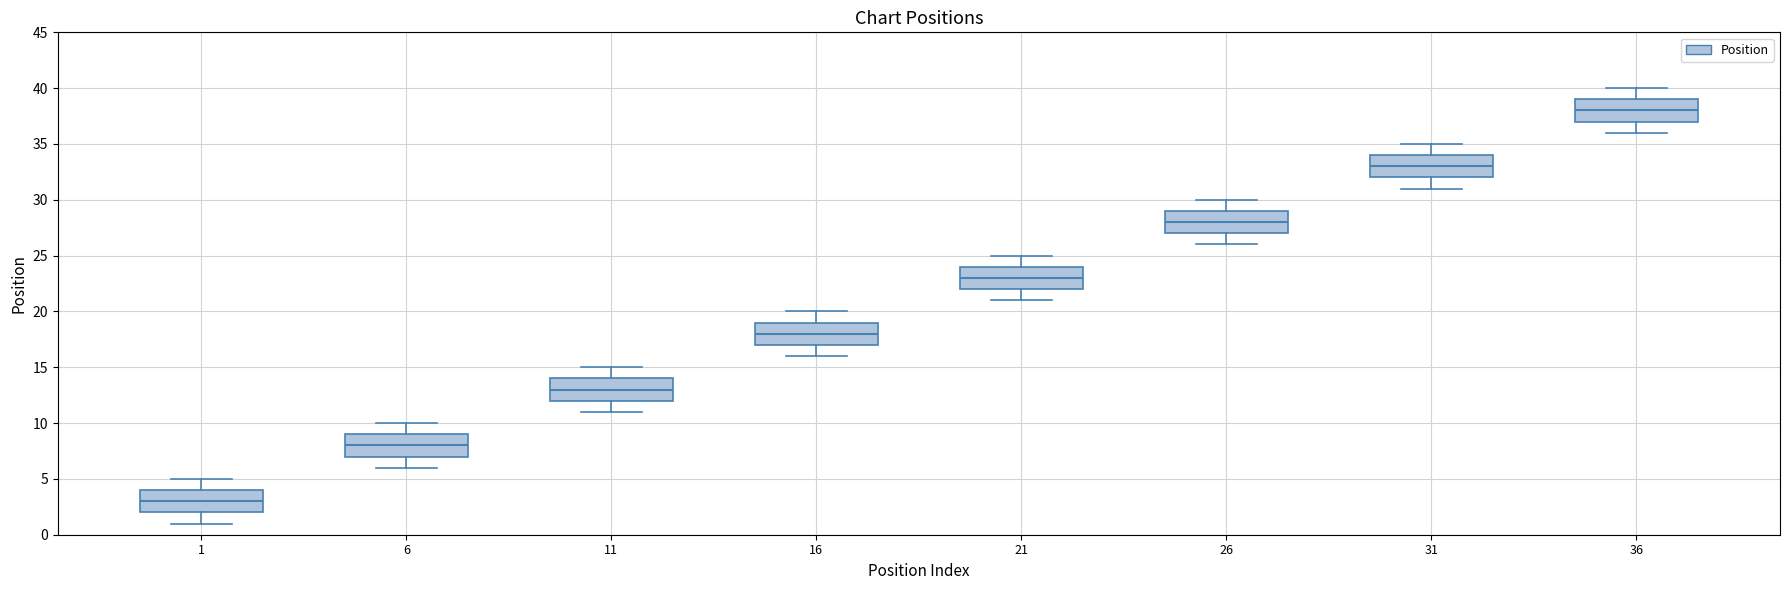

Reading left to right, transcribe this box plot: for each box, give where its median line is, the range the box spans, and where its two whiskers end, as read against the y-axis. The values are not printed on the chart, so give them approximately, as read against the axis.

1: median 3, box 2 to 4, whiskers 1 to 5
6: median 8, box 7 to 9, whiskers 6 to 10
11: median 13, box 12 to 14, whiskers 11 to 15
16: median 18, box 17 to 19, whiskers 16 to 20
21: median 23, box 22 to 24, whiskers 21 to 25
26: median 28, box 27 to 29, whiskers 26 to 30
31: median 33, box 32 to 34, whiskers 31 to 35
36: median 38, box 37 to 39, whiskers 36 to 40